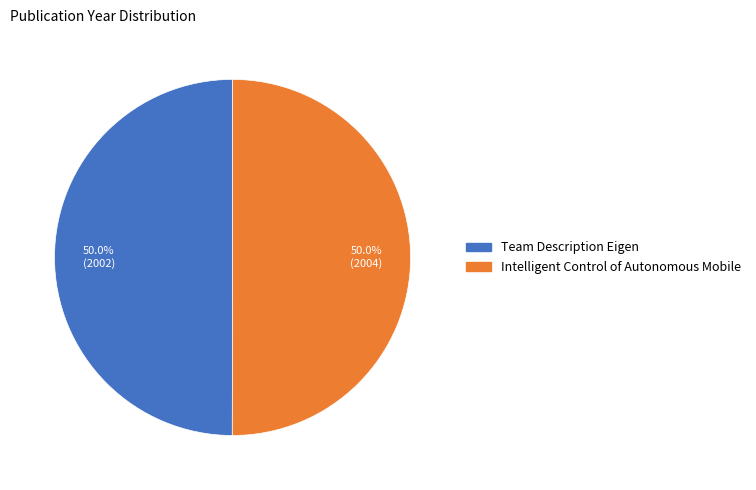

Is it true that Intelligent Control of Autonomous Mobile is 44% of the pie?

False